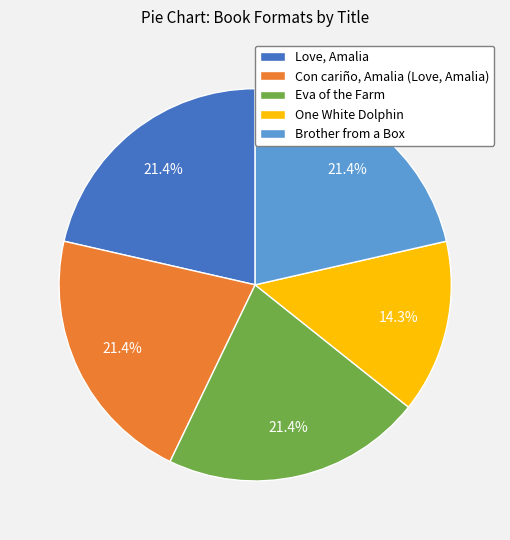

How many segments does this pie chart have?

5